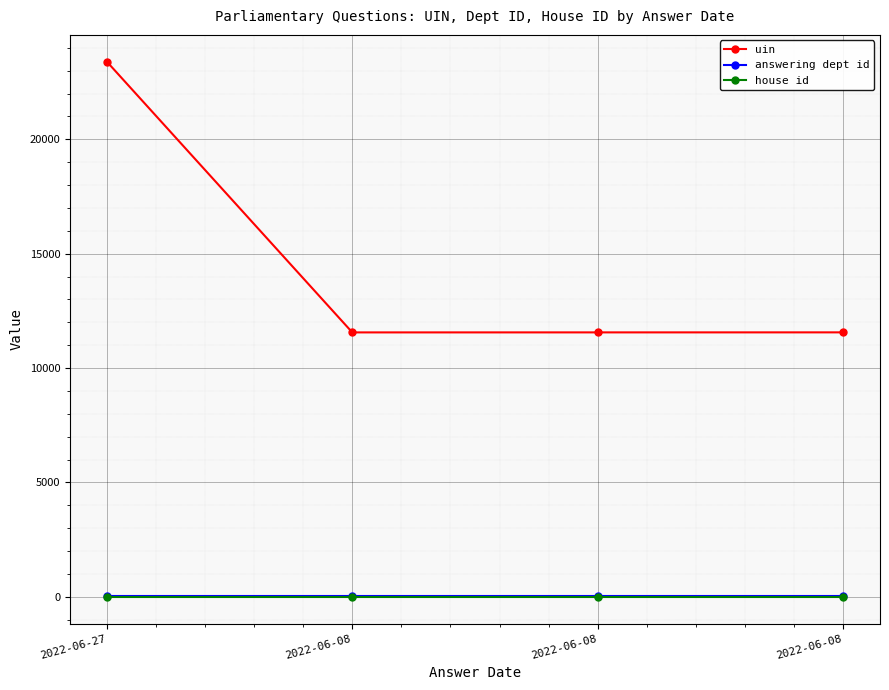

What is the total value across all series at 2022-06-08?

11613